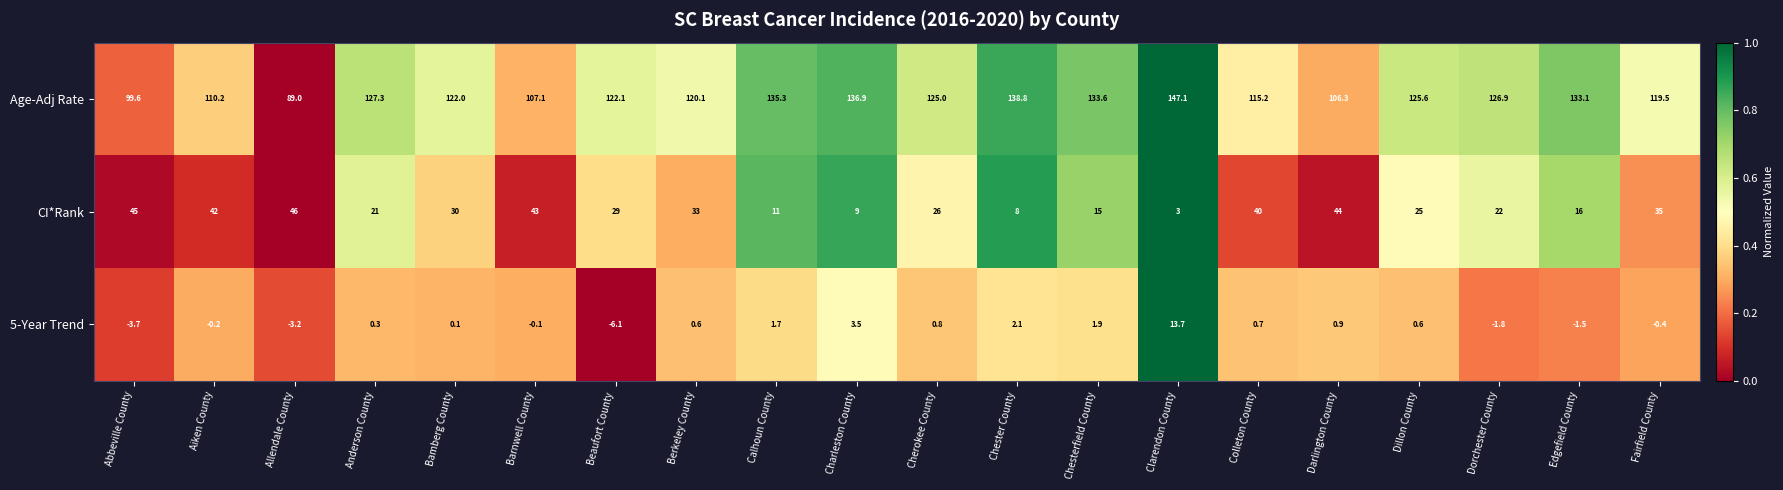

What is the lowest value of the CI*Rank series?

3.0